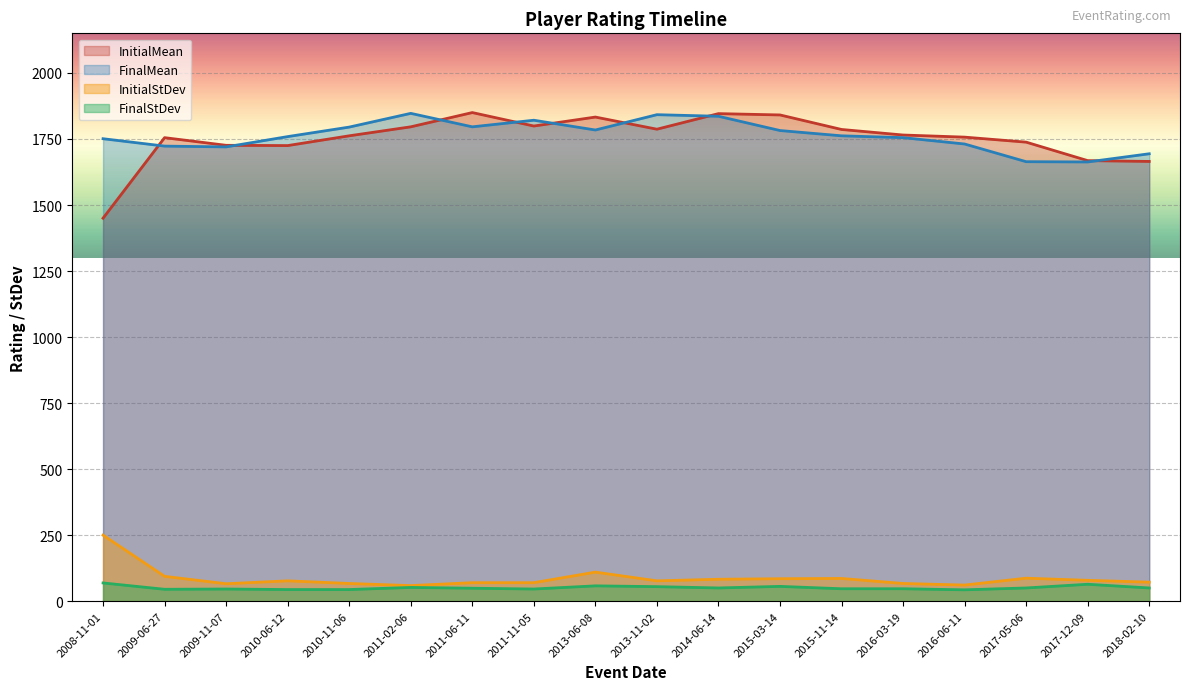

How many lines are shown in the chart?

4